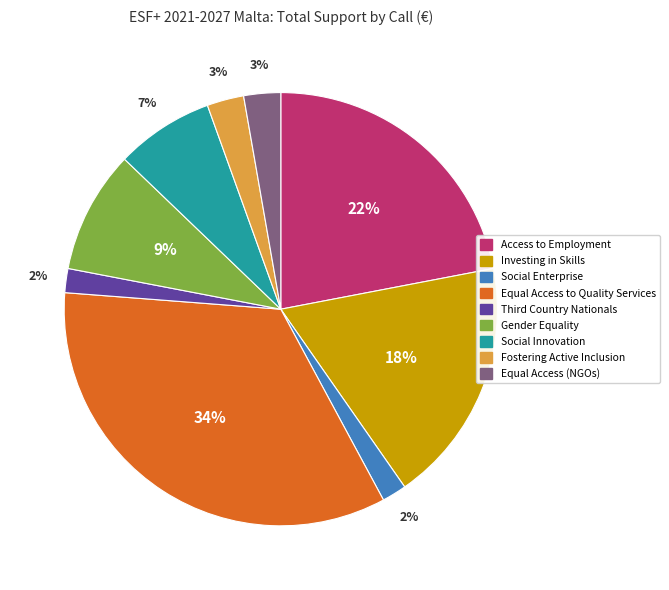

To the nearest percent, what is the average slice percentage?

11%